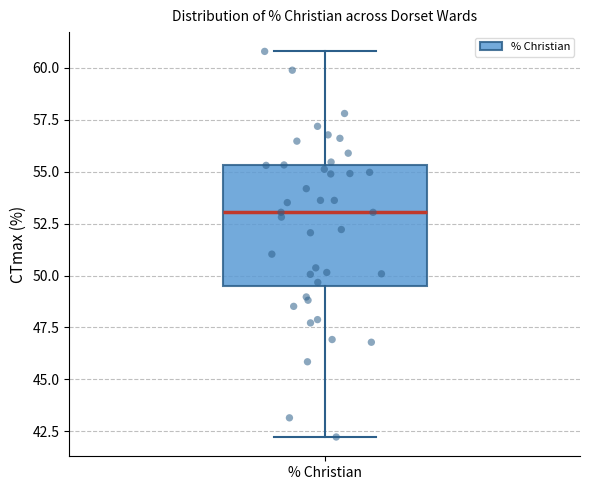

Transcribe this box plot: give where the median line is, the range the box spans, and where the two whiskers end, as read against the y-axis. The values are not printed on the chart, so give them approximately, as read against the axis.

median 53.0, box 49.5 to 55.5, whiskers 42.0 to 61.0